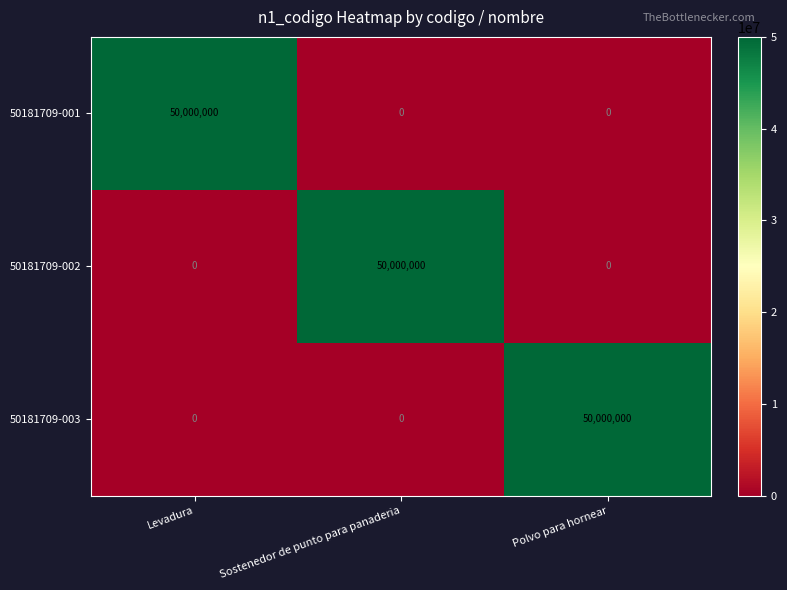

At how many categories does at least one series exceed 24331189?

3